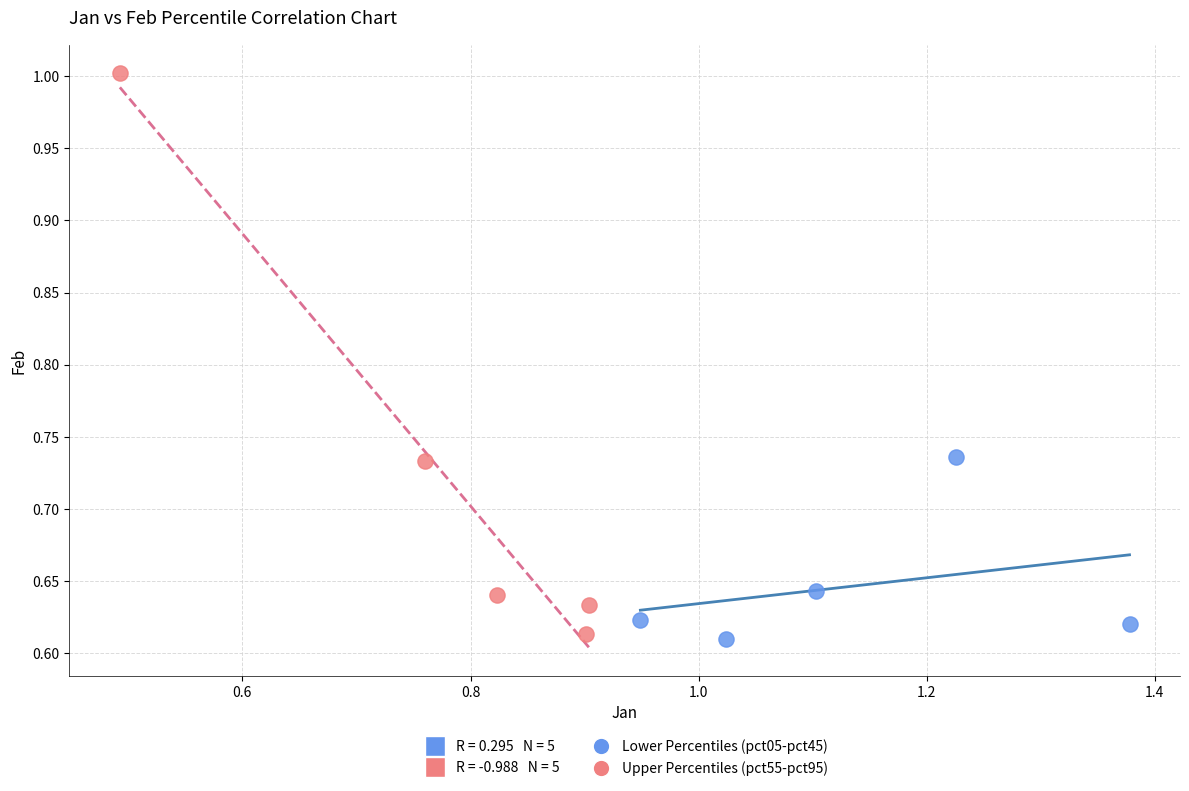

Which series contains the highest Y value?

Upper Percentiles (pct55-pct95)